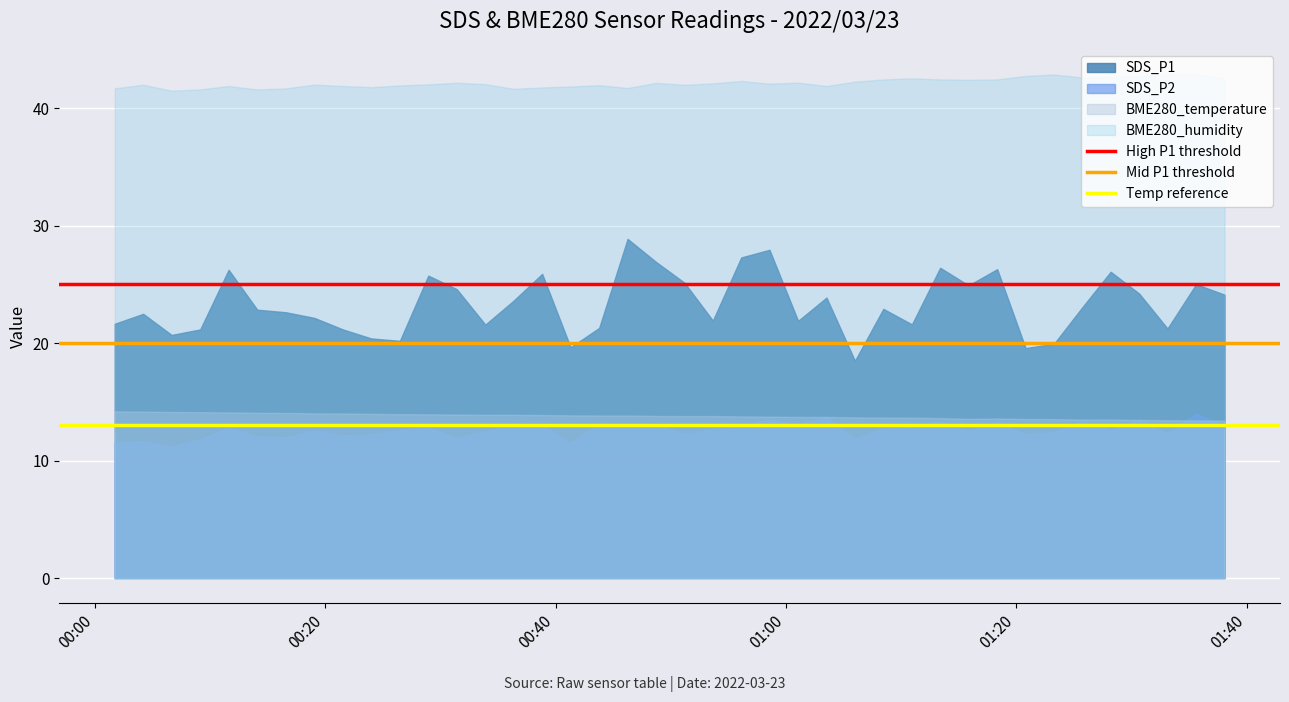

What is the lowest value of the BME280_humidity series?

41.5